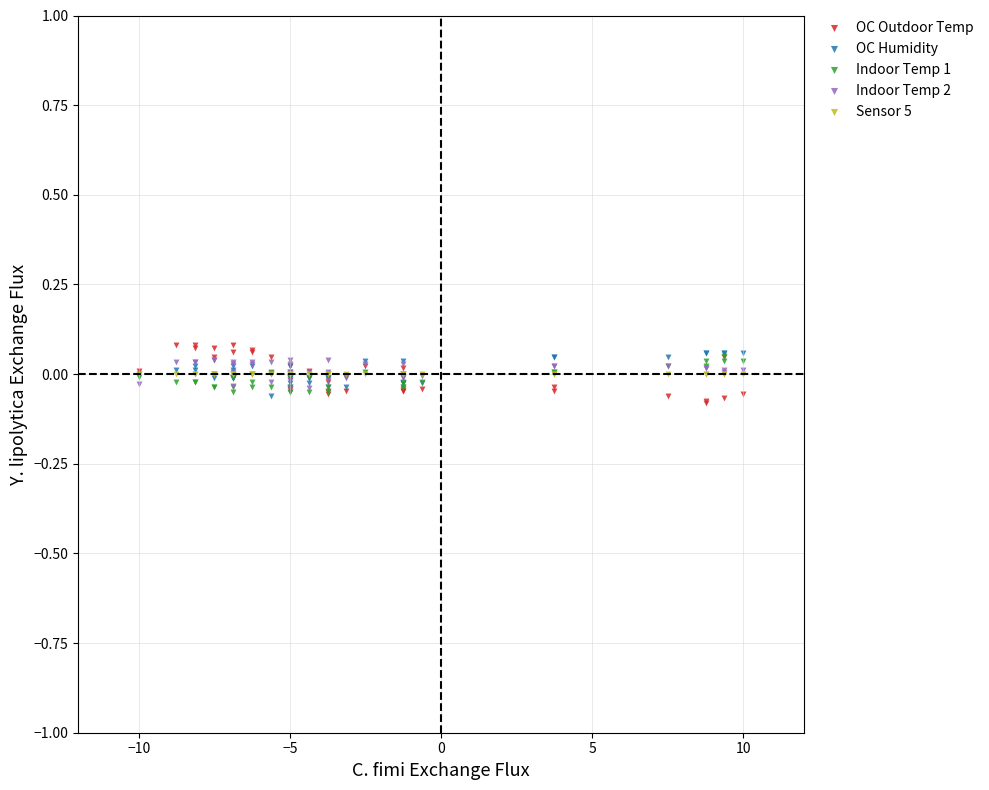

Which series contains the lowest Y value?

OC Outdoor Temp